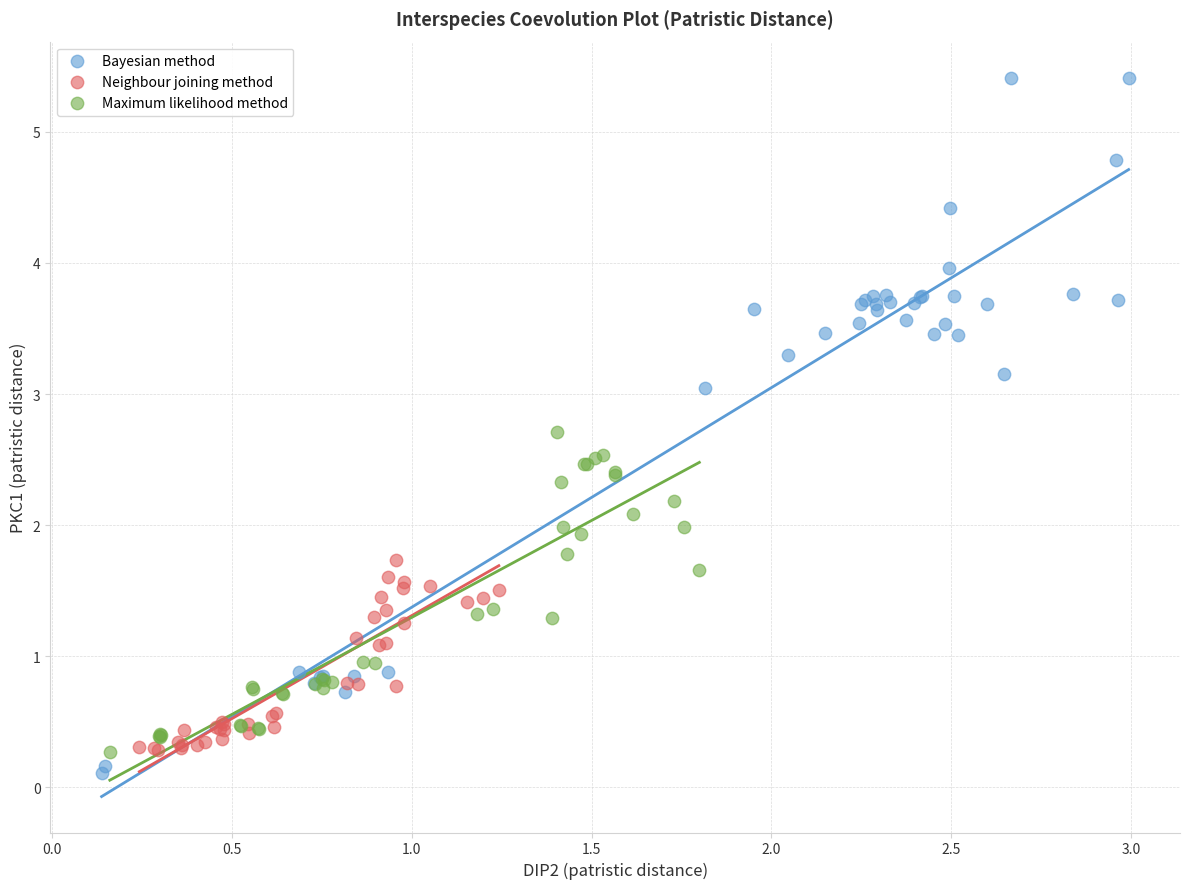

Which series has the largest Y range (max minus min)?

Bayesian method